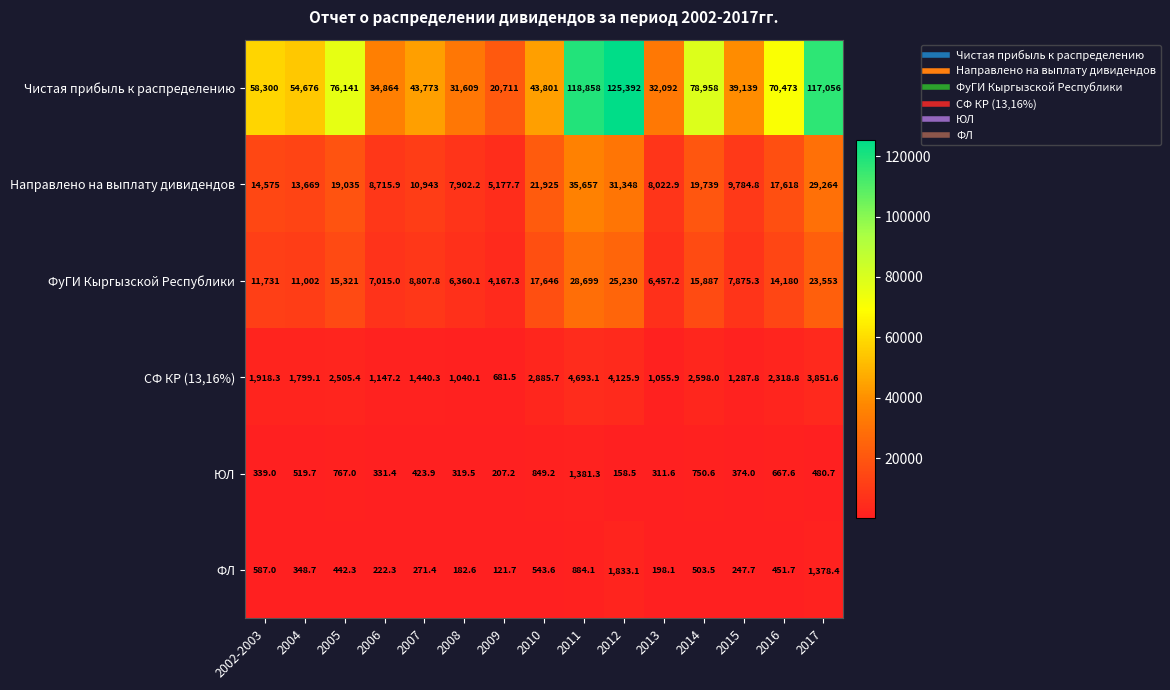

Which series has the widest spread of values?

Чистая прибыль к распределению